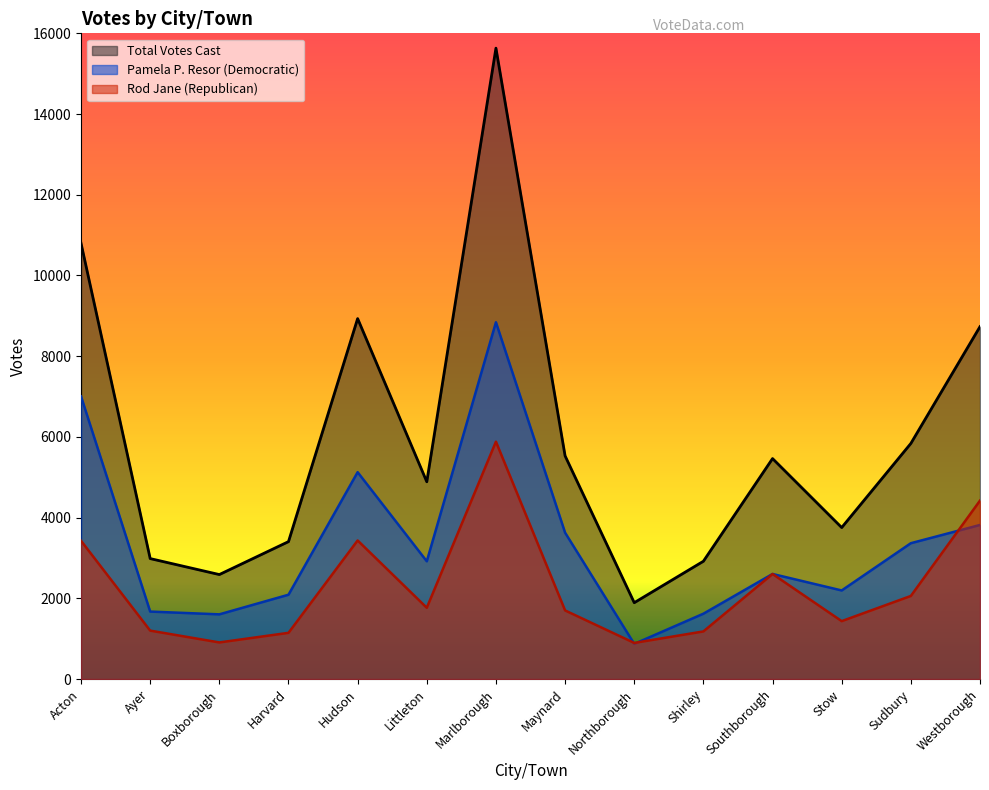

What is the difference between the maximum and minimum values in the Total Votes Cast series?

13741